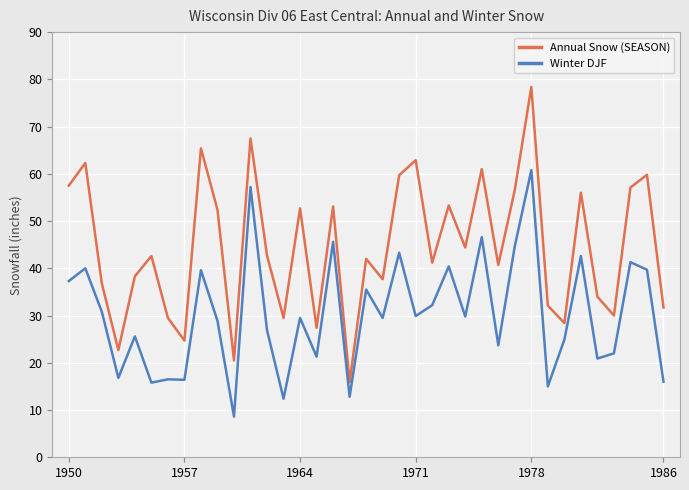

Which series has the widest spread of values?

Annual Snow (SEASON)